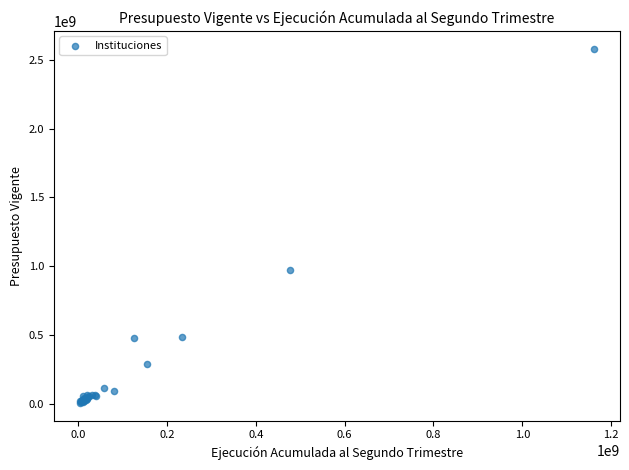

What Y value in the scatter plot is closest to 1293194809?

974338454